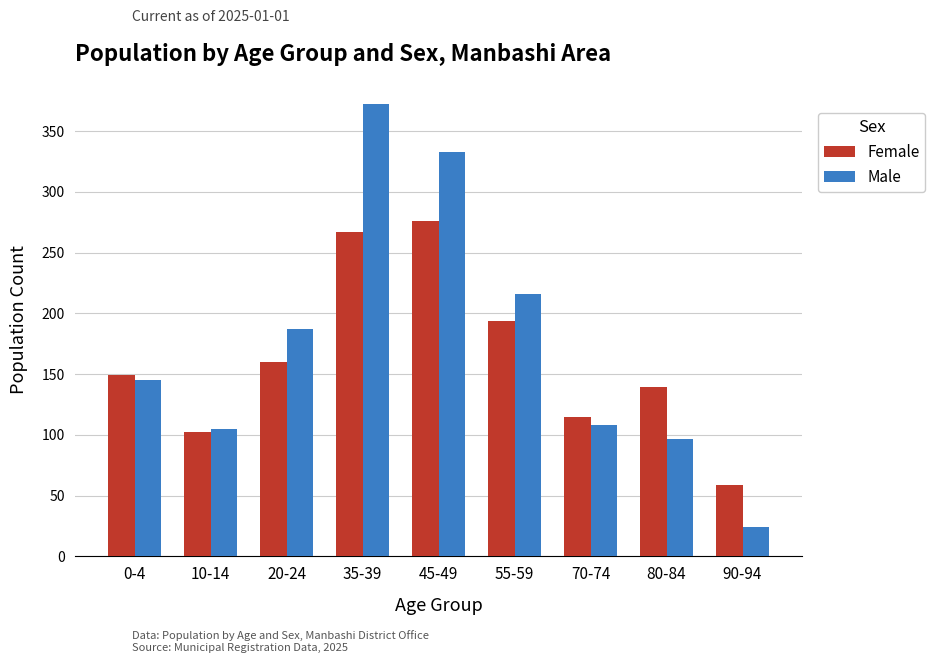

Rank the categories by Female value from lowest to highest.

90-94, 10-14, 70-74, 80-84, 0-4, 20-24, 55-59, 35-39, 45-49